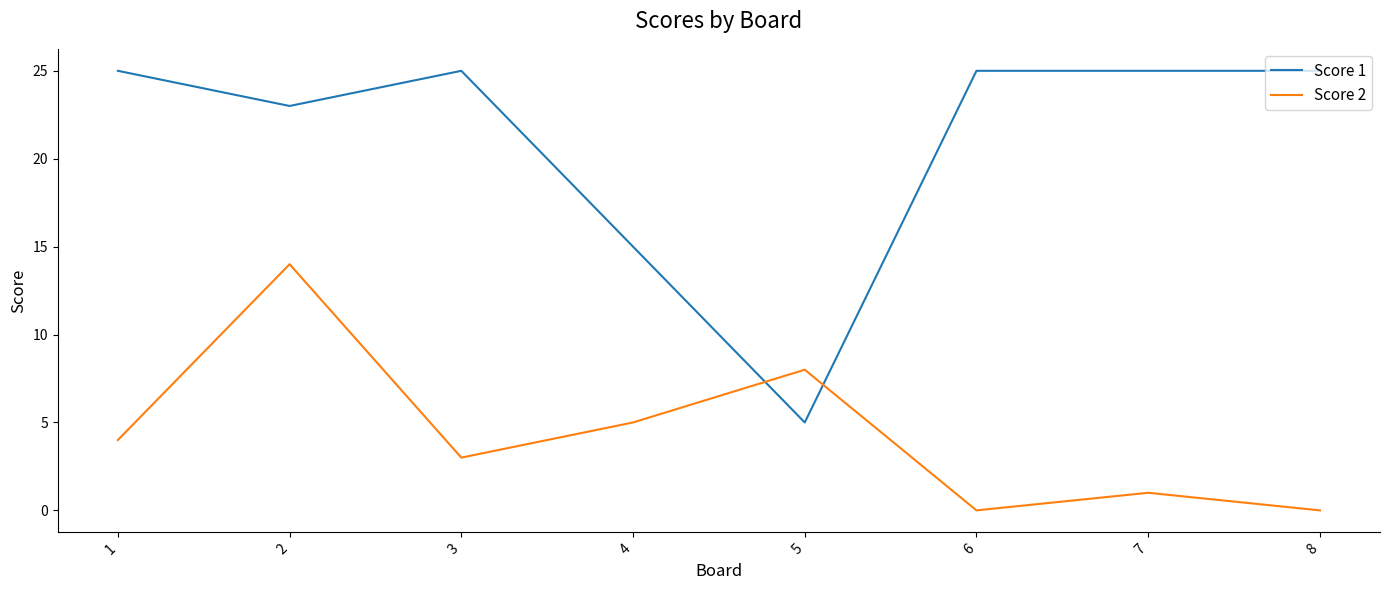

Reading right to left, transcribe all the data shown in this chart.

Score 1: 25	25	25	5	15	25	23	25
Score 2: 0	1	0	8	5	3	14	4